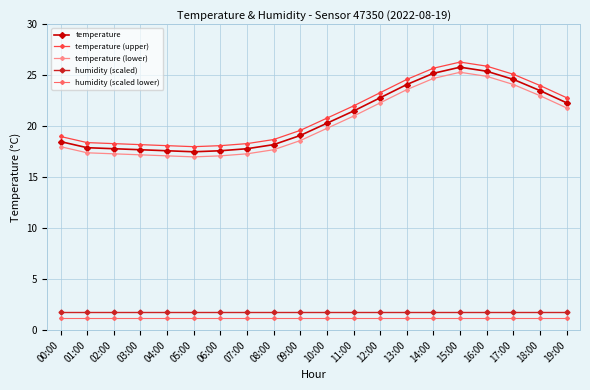

What is the spread (max minus min) of values at 09:00?

18.4